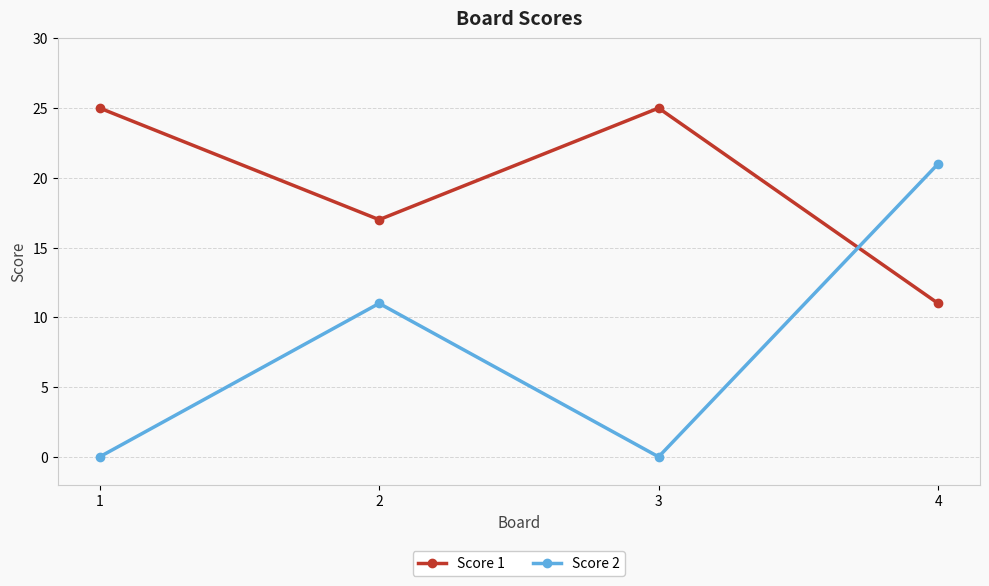

What is the value of the Score 1 point at the 3rd from the left?

25